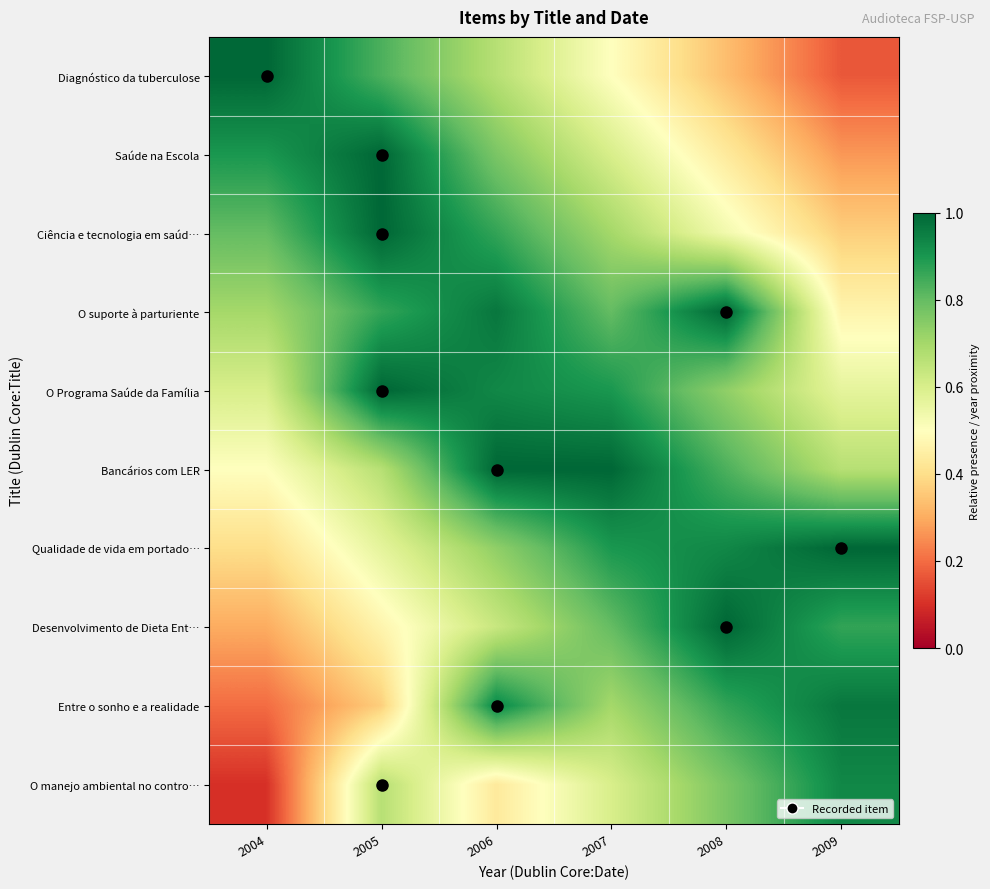

What is the spread (max minus min) of values at 2008?

0.7